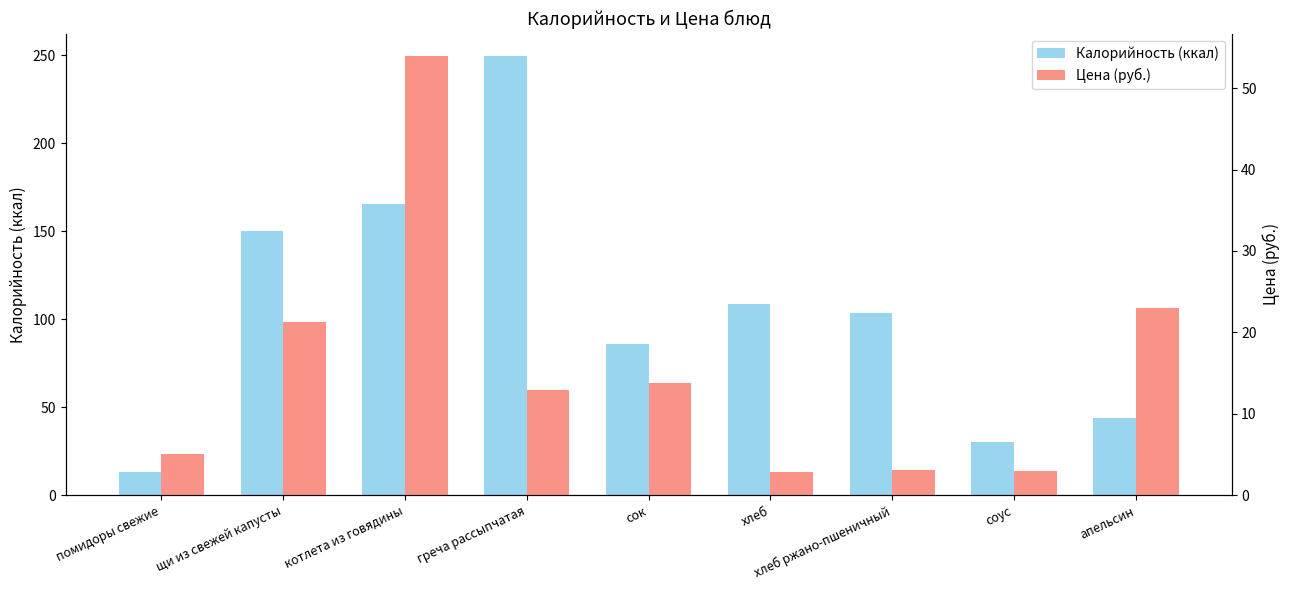

What is the sum of all Калорийность (ккал) values?

951.0